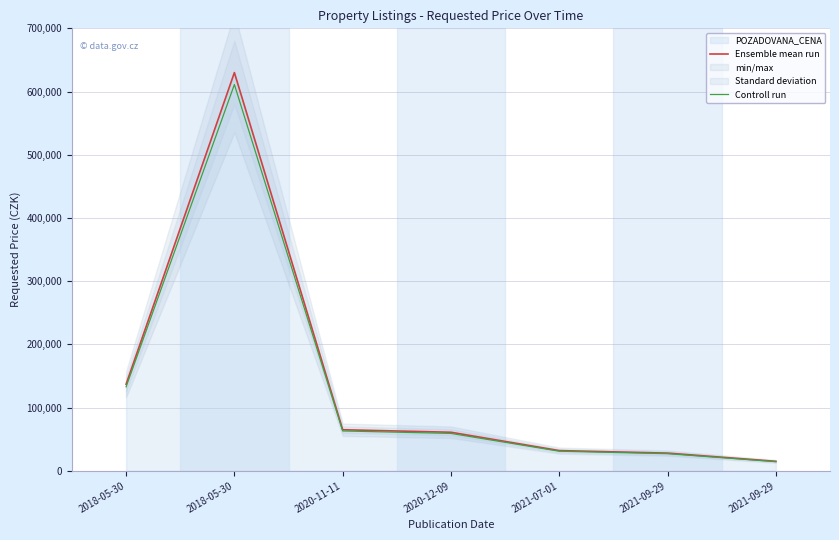

True or false: Controll run and Ensemble mean run cross at least once.

False